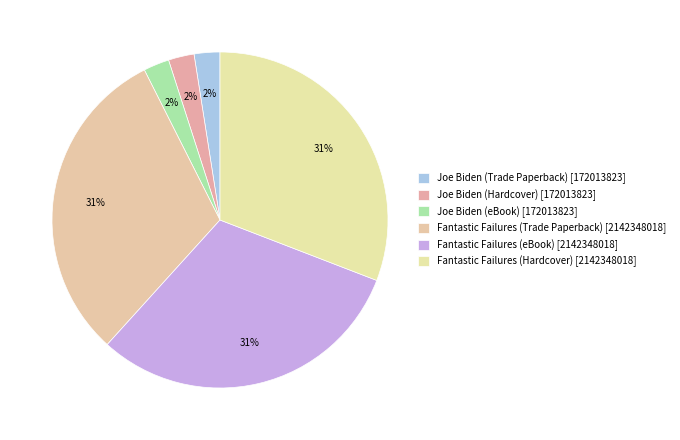

Which slice is the smallest?

Joe Biden (Trade Paperback)